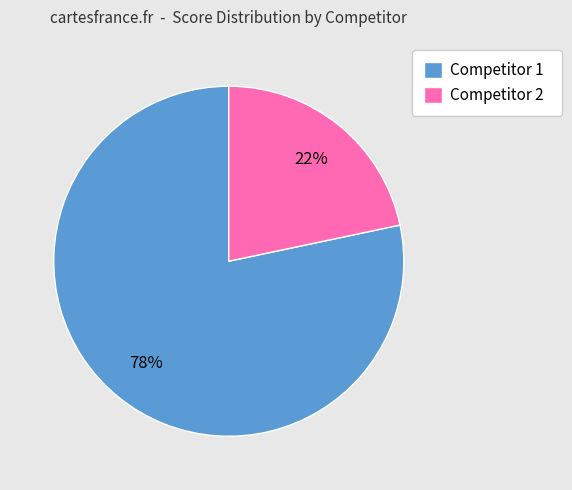

To the nearest percent, what is the average slice percentage?

50%